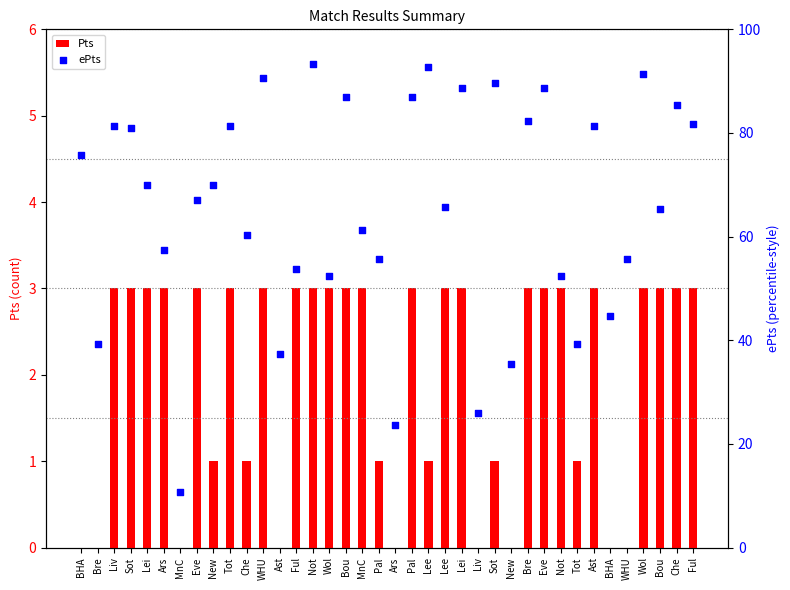

What is the total value across all series at New?

71.0